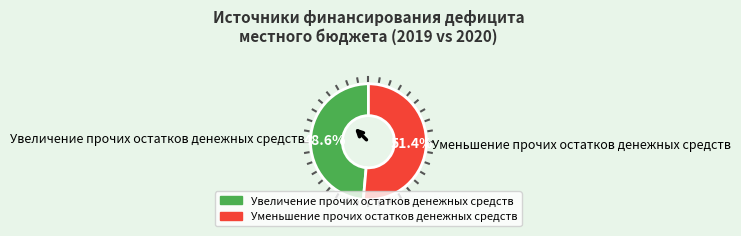

Is it true that Уменьшение прочих остатков денежных средств is 42% of the pie?

False